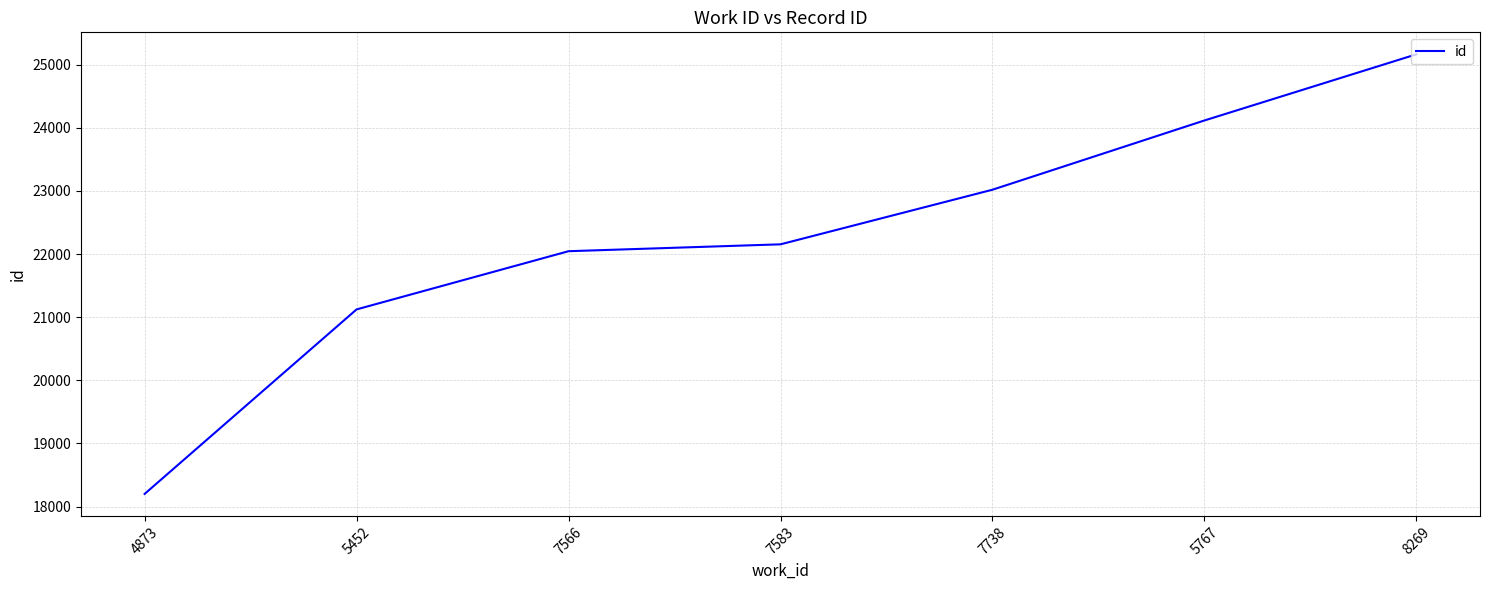

The value at 5767 is 11112. True or false?

False